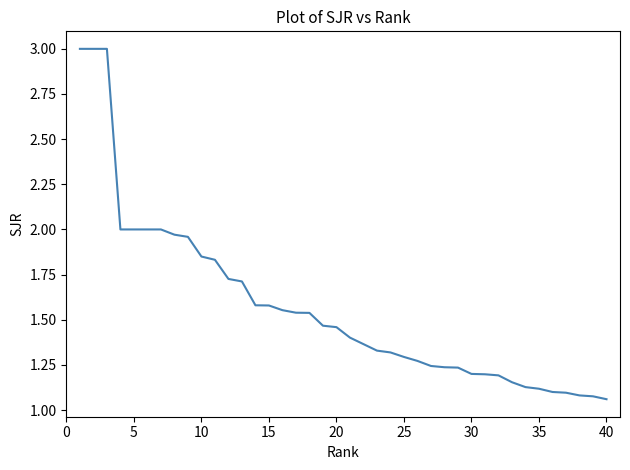

What is the maximum value shown in the chart?

3.0